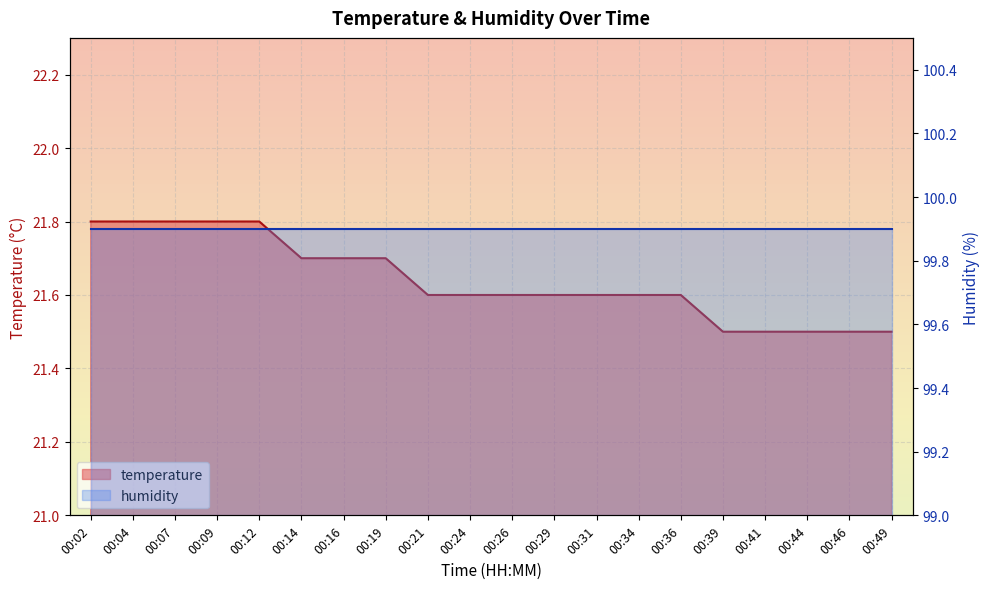

Rank the categories by value from lowest to highest.

00:39, 00:41, 00:44, 00:46, 00:49, 00:21, 00:24, 00:26, 00:29, 00:31, 00:34, 00:36, 00:14, 00:16, 00:19, 00:02, 00:04, 00:07, 00:09, 00:12